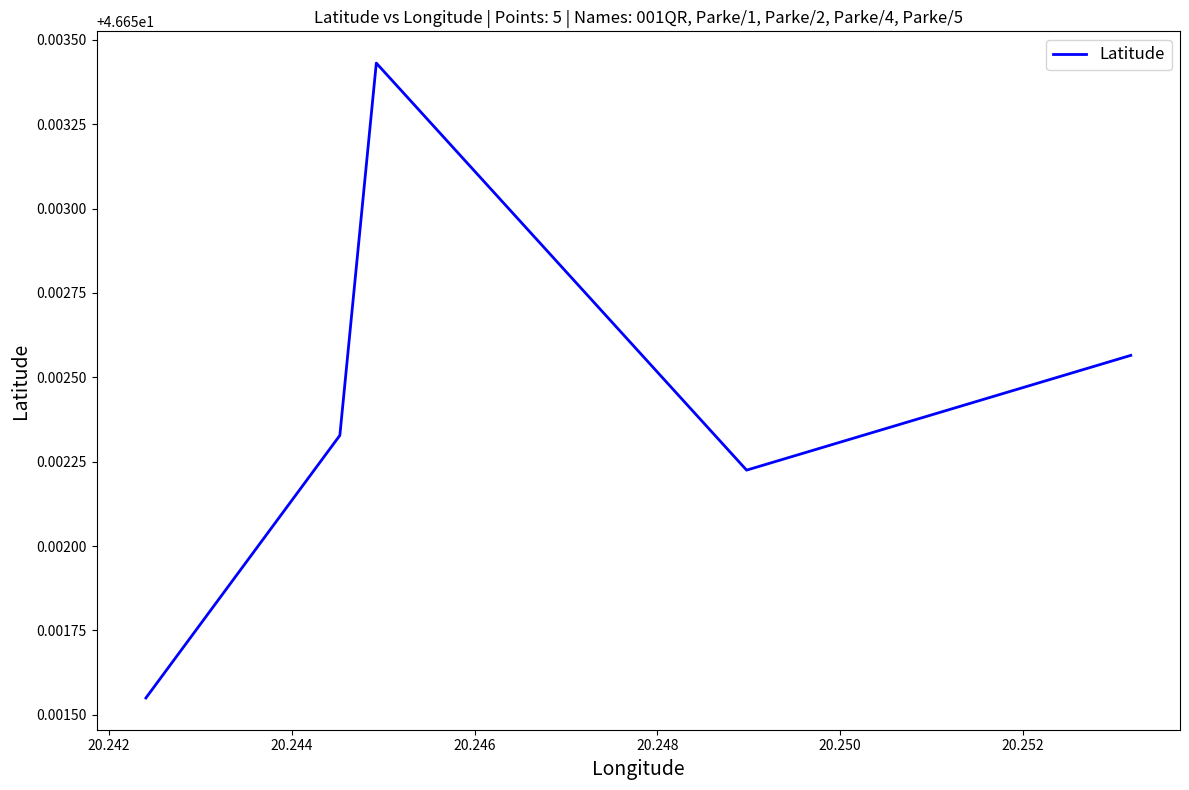

What is the ratio of the value at 20.244 to the value at 20.242?

1.0